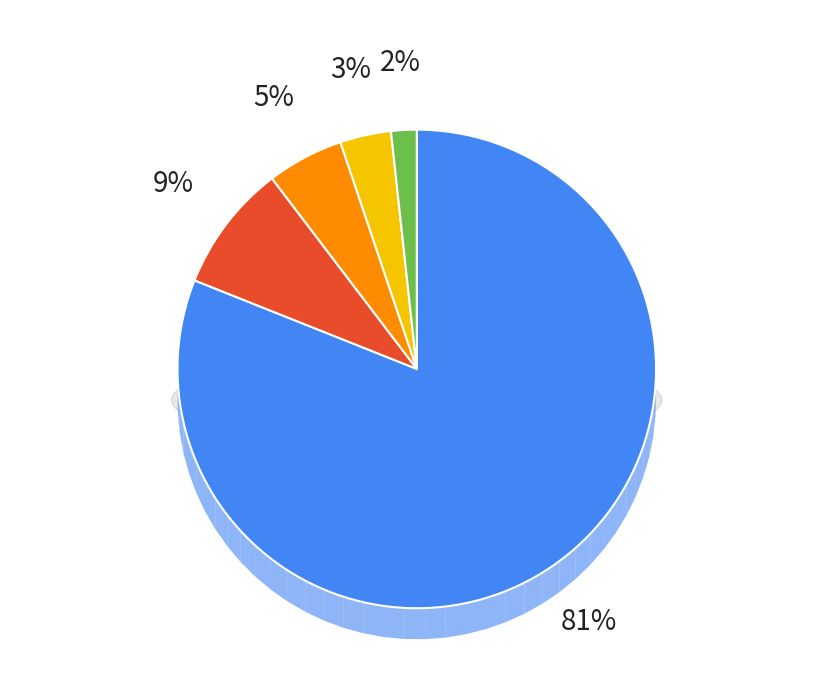

Is there any slice that represents more than half of the pie?

Yes